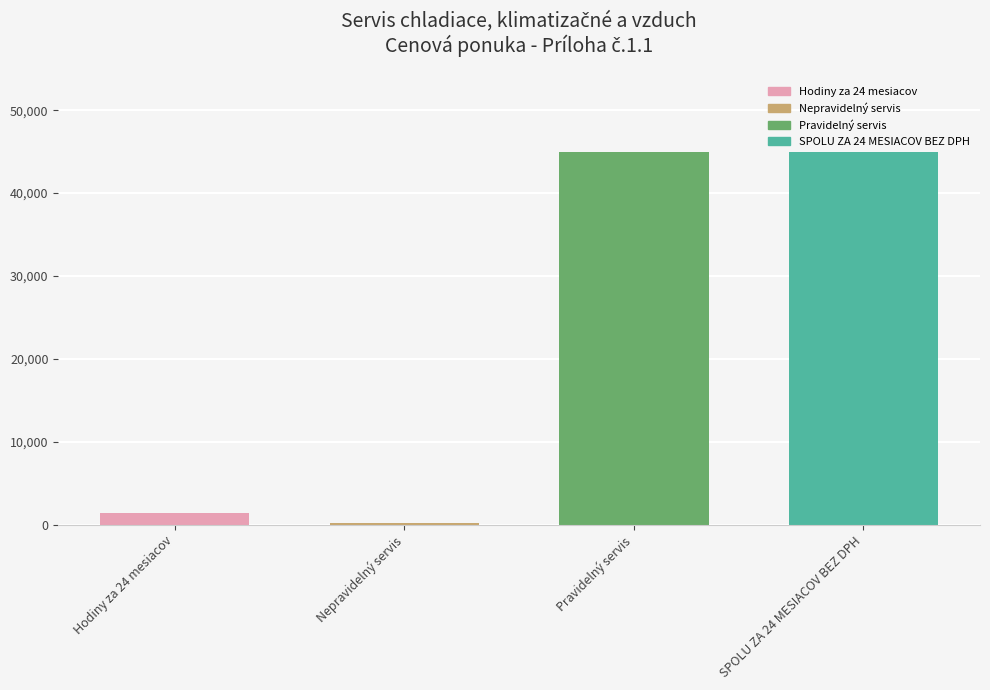

What is the label of the 4th bar from the left?

SPOLU ZA 24 MESIACOV BEZ DPH